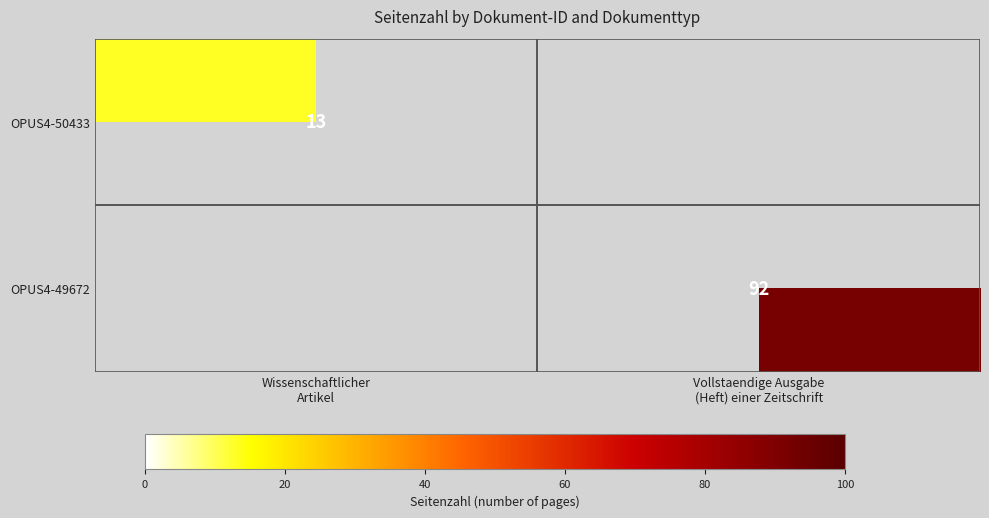

How many OPUS4-49672 values are between 0 and 92?

2